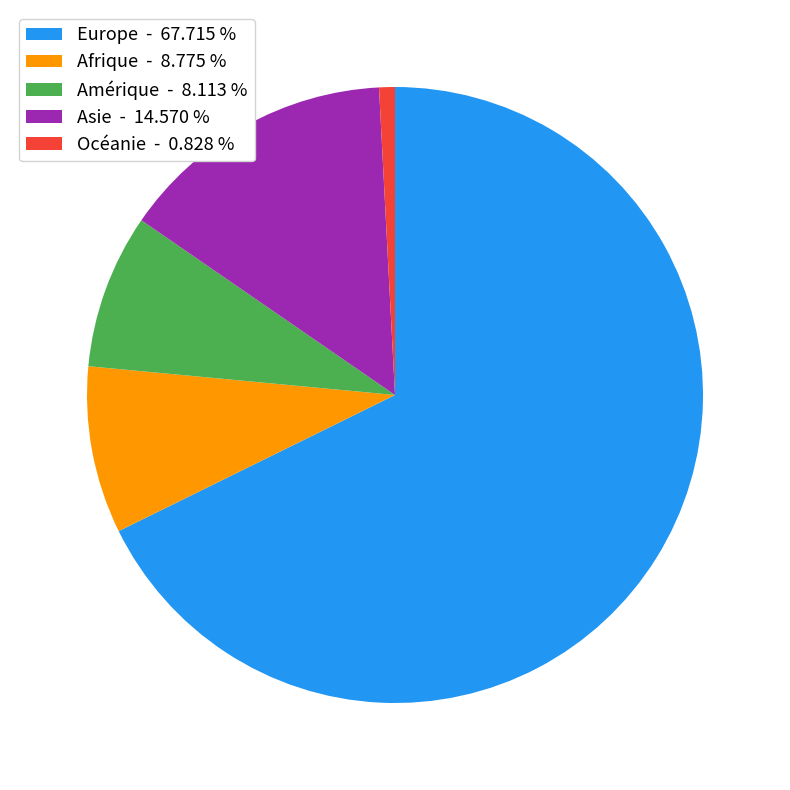

Which slice is the smallest?

Océanie